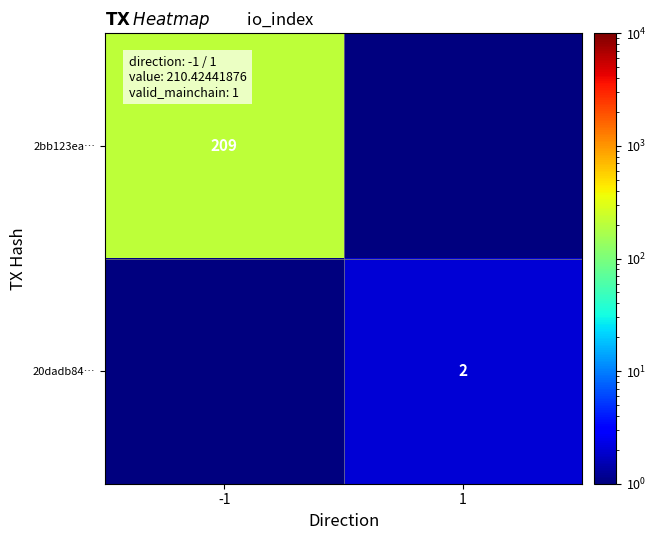

Is it true that 2bb123ea… equals 209 at -1?

True